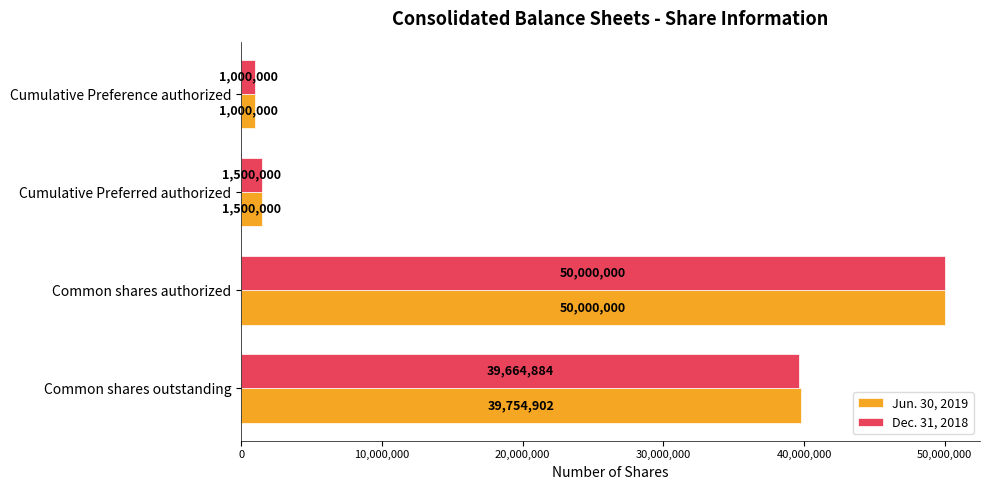

What is the sum of all Dec. 31, 2018 values?

92164884